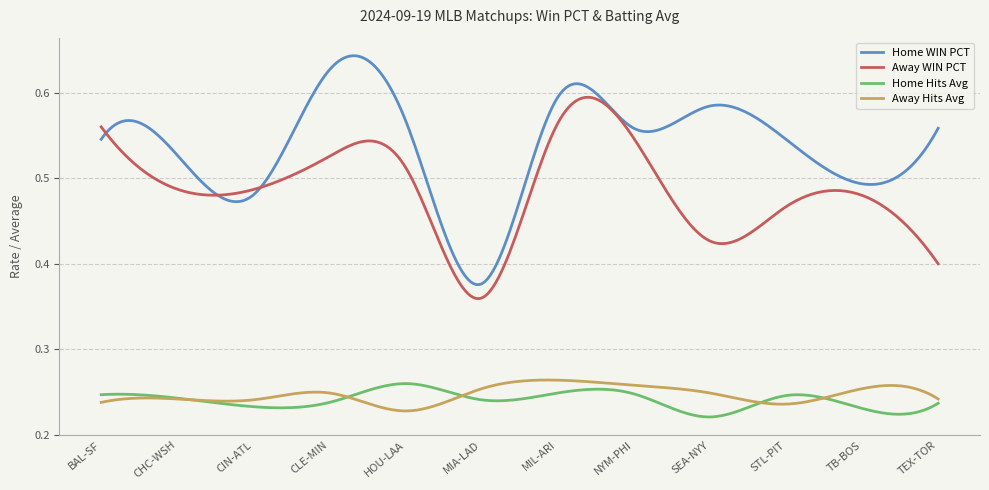

Which series has the largest total across all categories?

Home WIN PCT